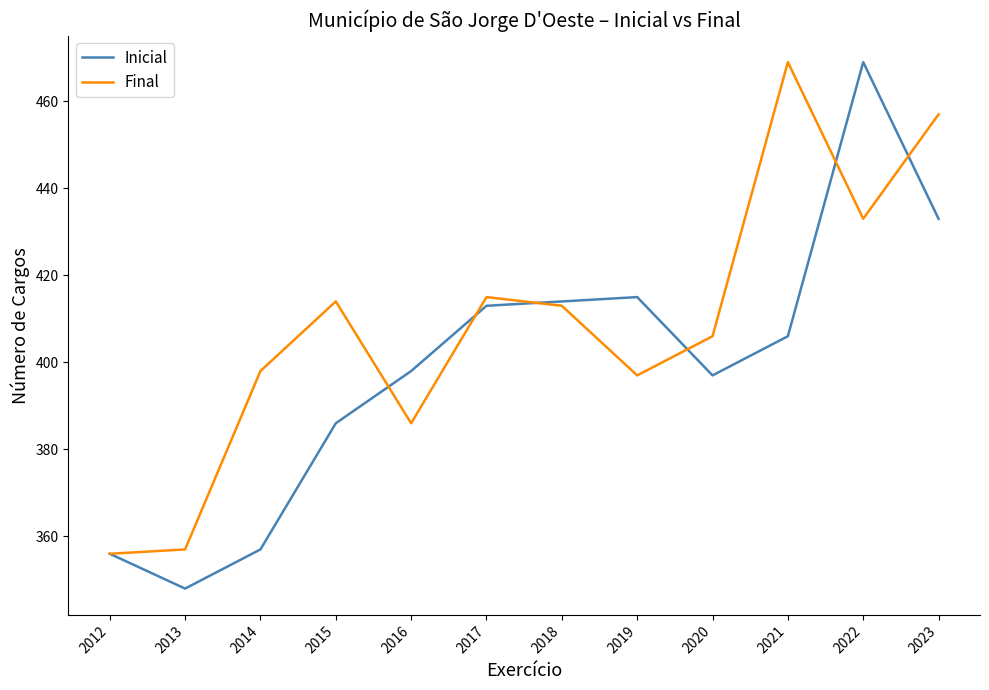

Where is Inicial nearest to the value 408?

2021